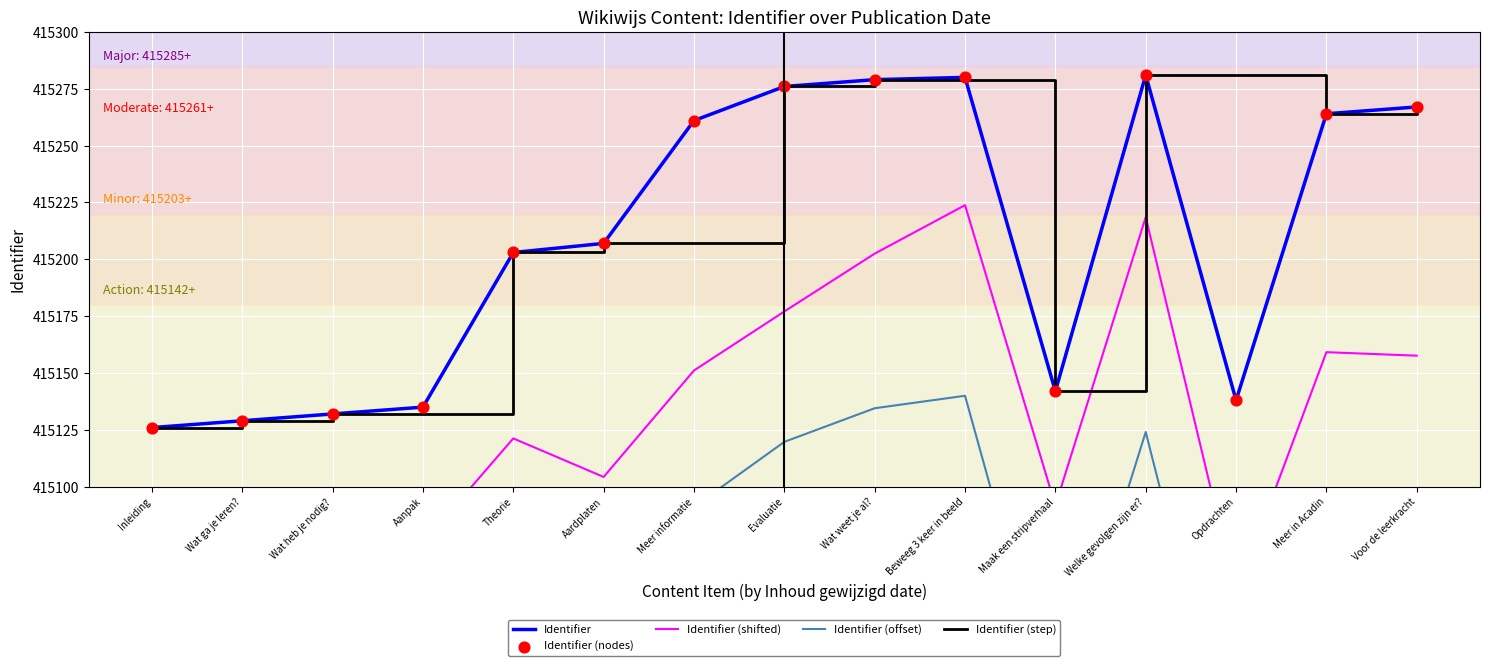

At which category is the sum across all series the highest?

Beweeg 3 keer in beeld